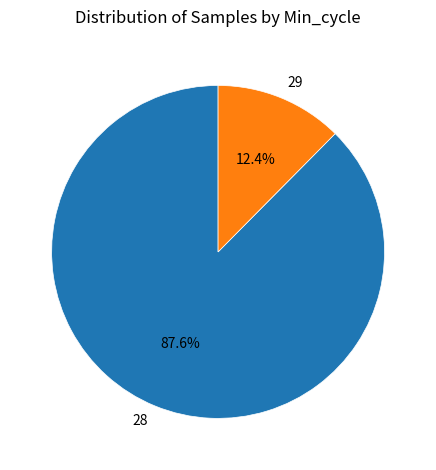

What percentage is the 28 slice, to the nearest percent?

88%